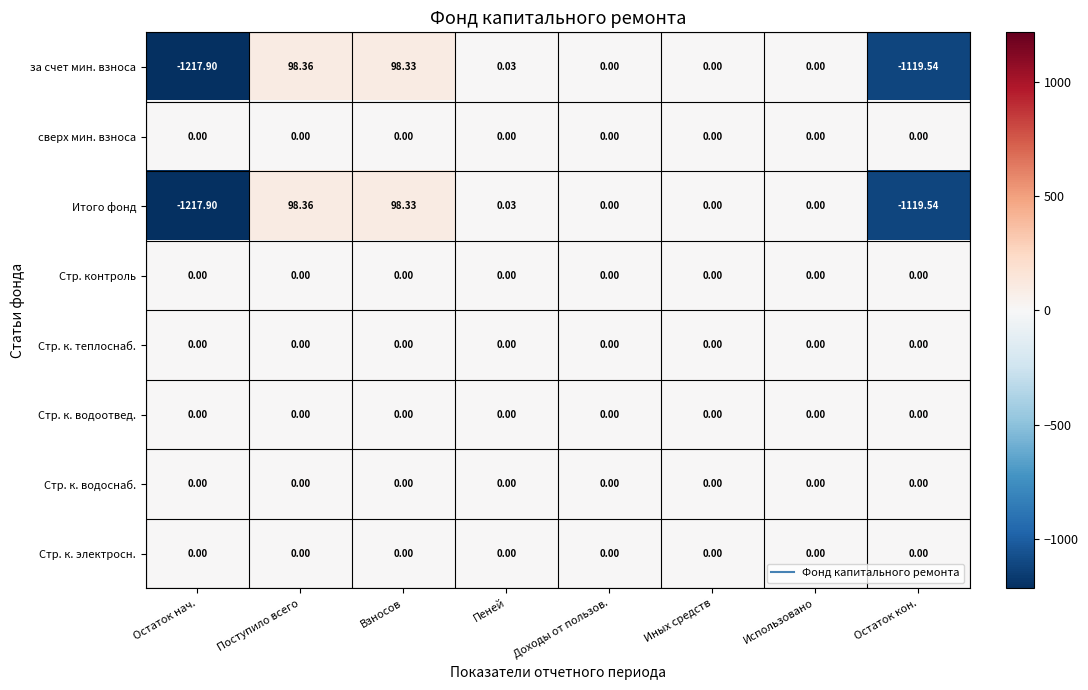

Which category has the lowest value across all series?

Остаток нач.